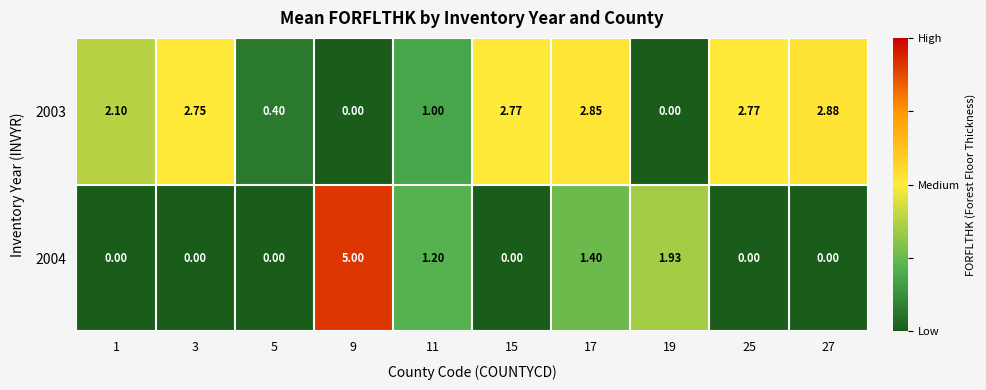

Reading right to left, list all the values displayed in this chart.

2003: 27=2.9	25=2.8	19=0.0	17=2.9	15=2.8	11=1.0	9=0.0	5=0.4	3=2.8	1=2.1
2004: 27=0.0	25=0.0	19=1.9	17=1.4	15=0.0	11=1.2	9=5.0	5=0.0	3=0.0	1=0.0